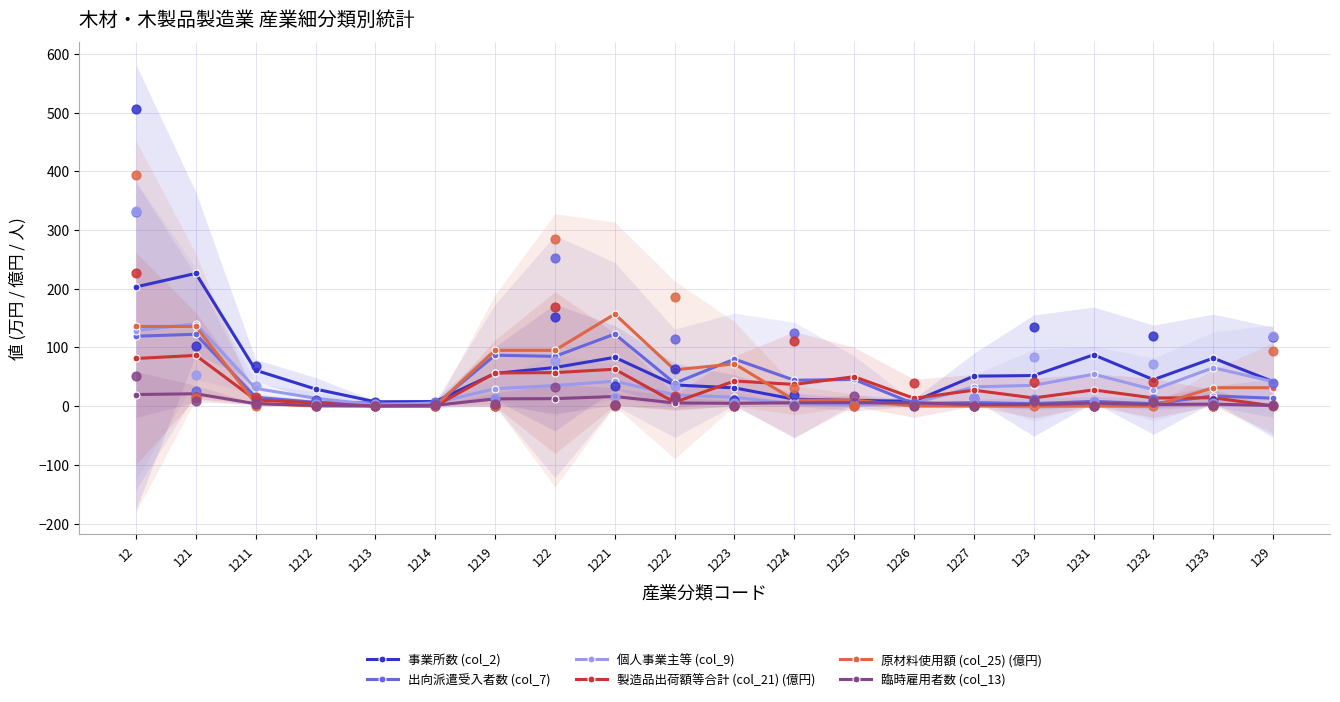

What are all the series names shown in the legend?

事業所数 (col_2), 出向派遣受入者数 (col_7), 個人事業主等 (col_9), 製造品出荷額等合計 (col_21) (億円), 原材料使用額 (col_25) (億円), 臨時雇用者数 (col_13)